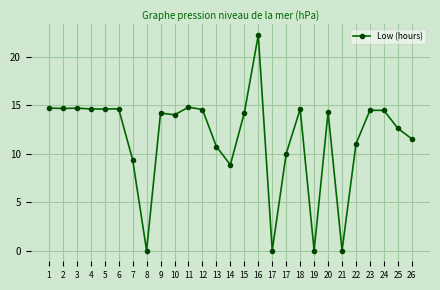

List the labels in order of value, largest first.

16, 11, 1, 3, 2, 6, 4, 5, 18, 12, 23, 24, 20, 15, 9, 10, 25, 26, 22, 13, 17, 7, 14, 8, 17, 19, 21